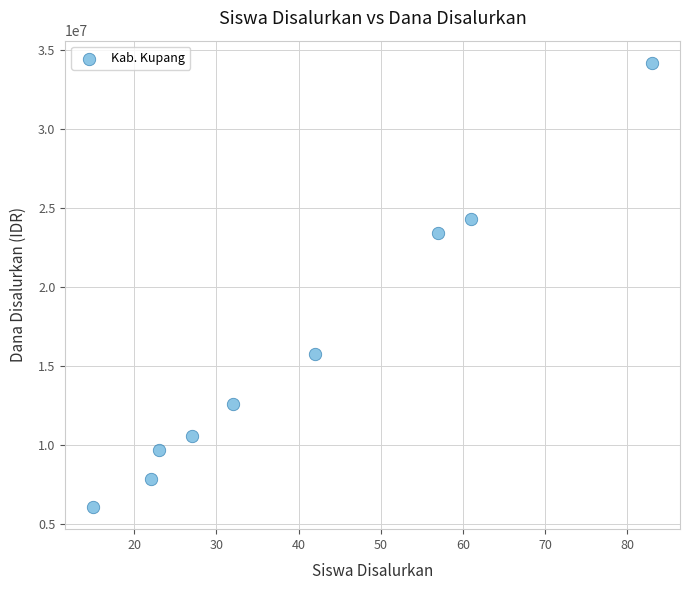

What is the range of Y values (max minus min)?

28125000